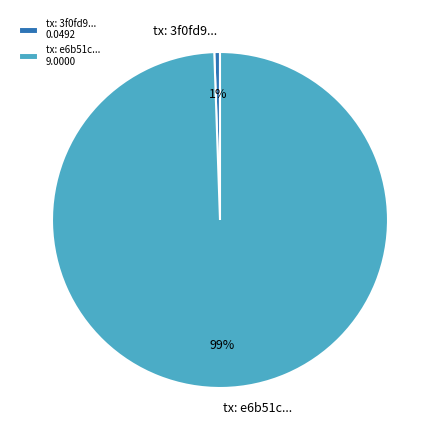

How many segments does this pie chart have?

2